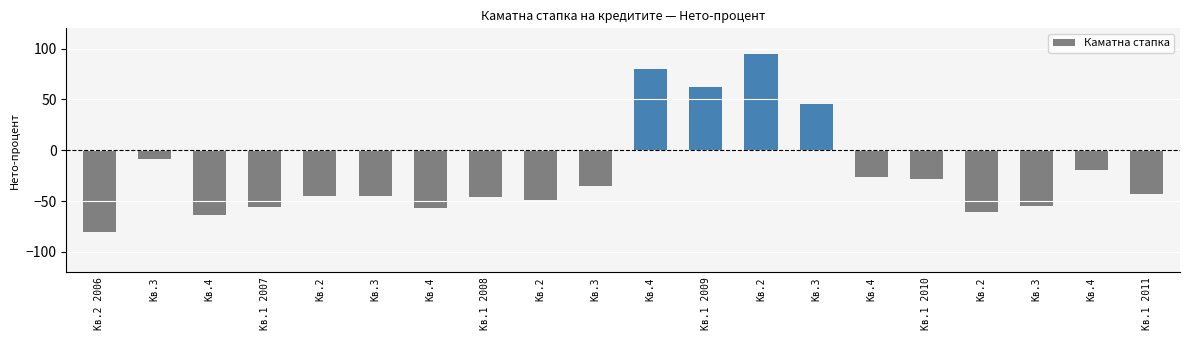

What is the greatest value displayed?

94.4